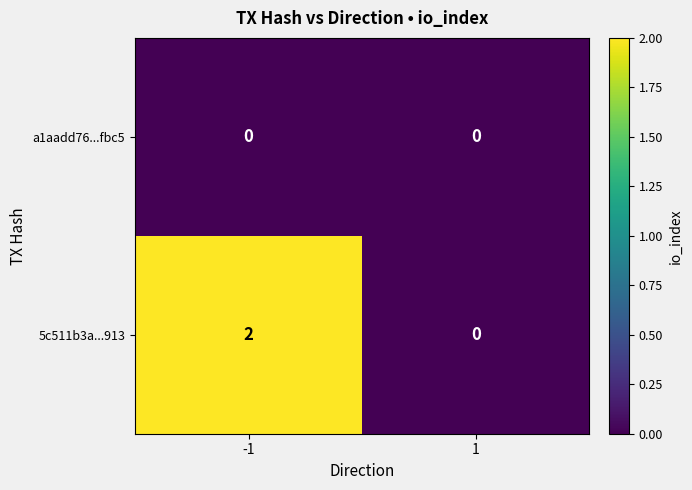

Reading left to right, what are all the values shown in this chart?

a1aadd76...fbc5: 0	0
5c511b3a...913: 2	0